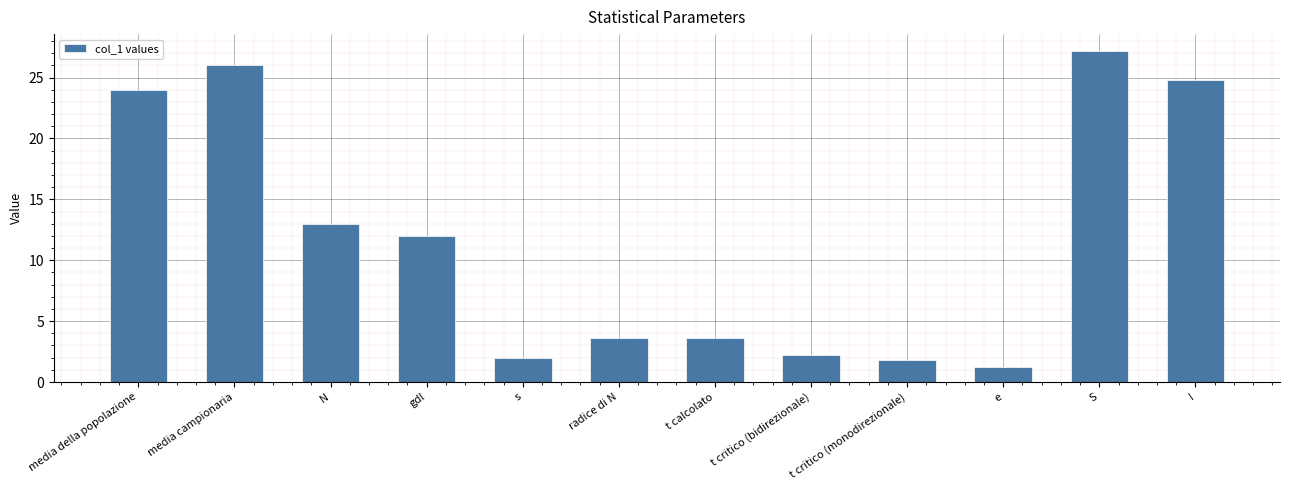

What is the value of the 1st bar from the left?

24.0